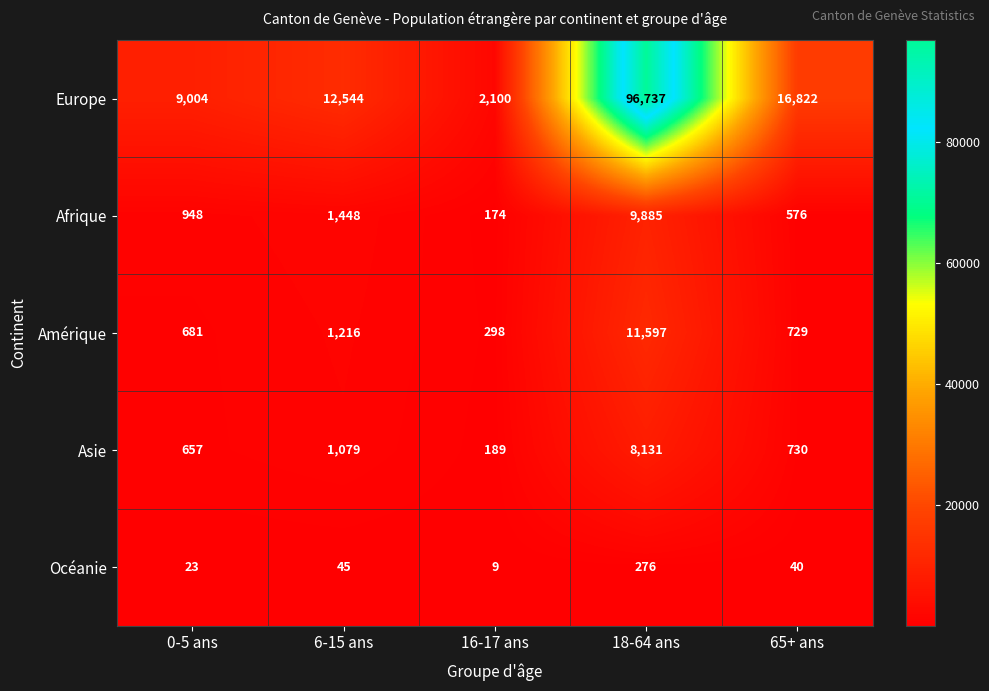

Which series has the widest spread of values?

Europe